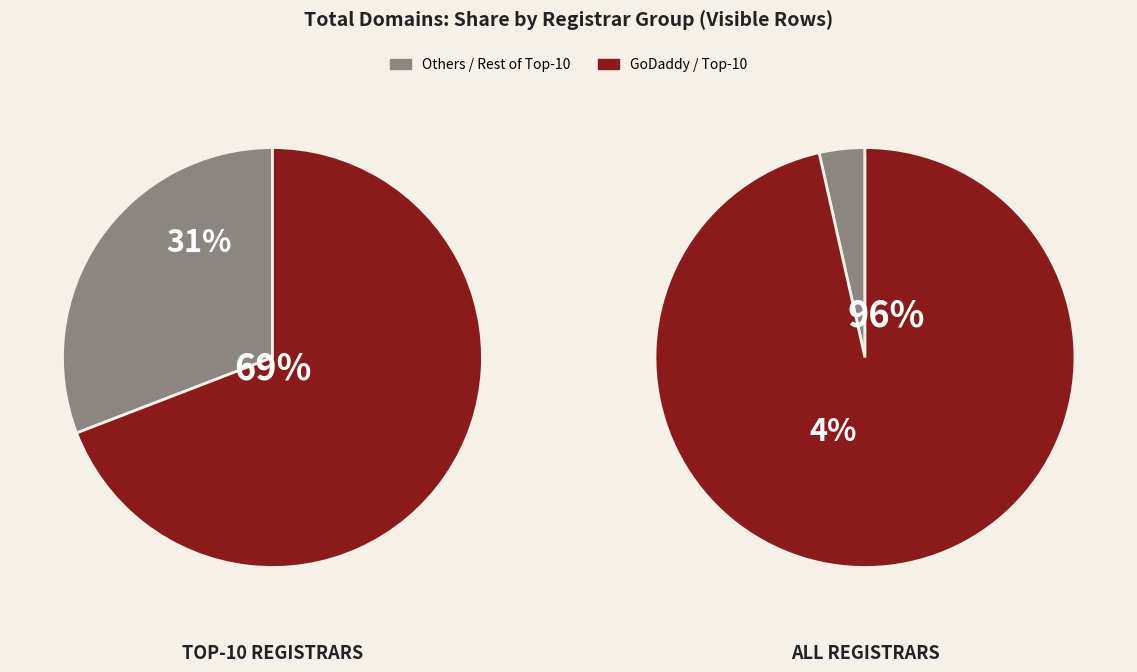

Which slice is the largest?

GoDaddy.com, LLC